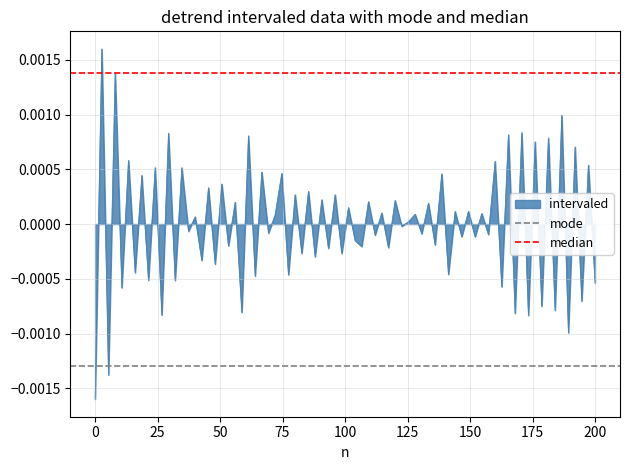

Which series has the largest total across all categories?

median